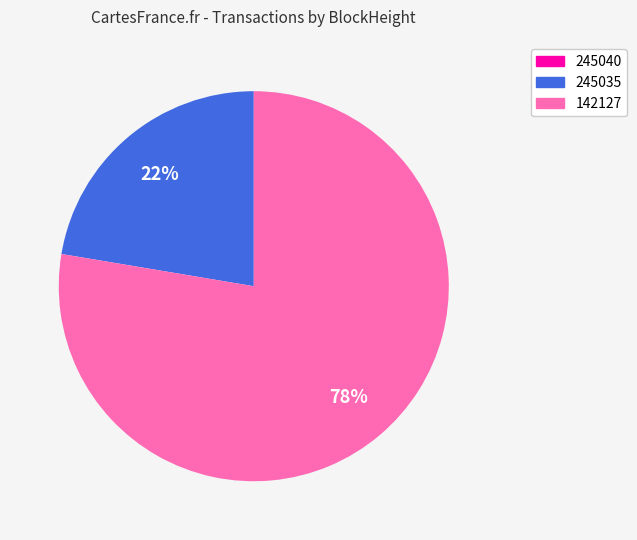

Is there any slice that represents more than half of the pie?

Yes